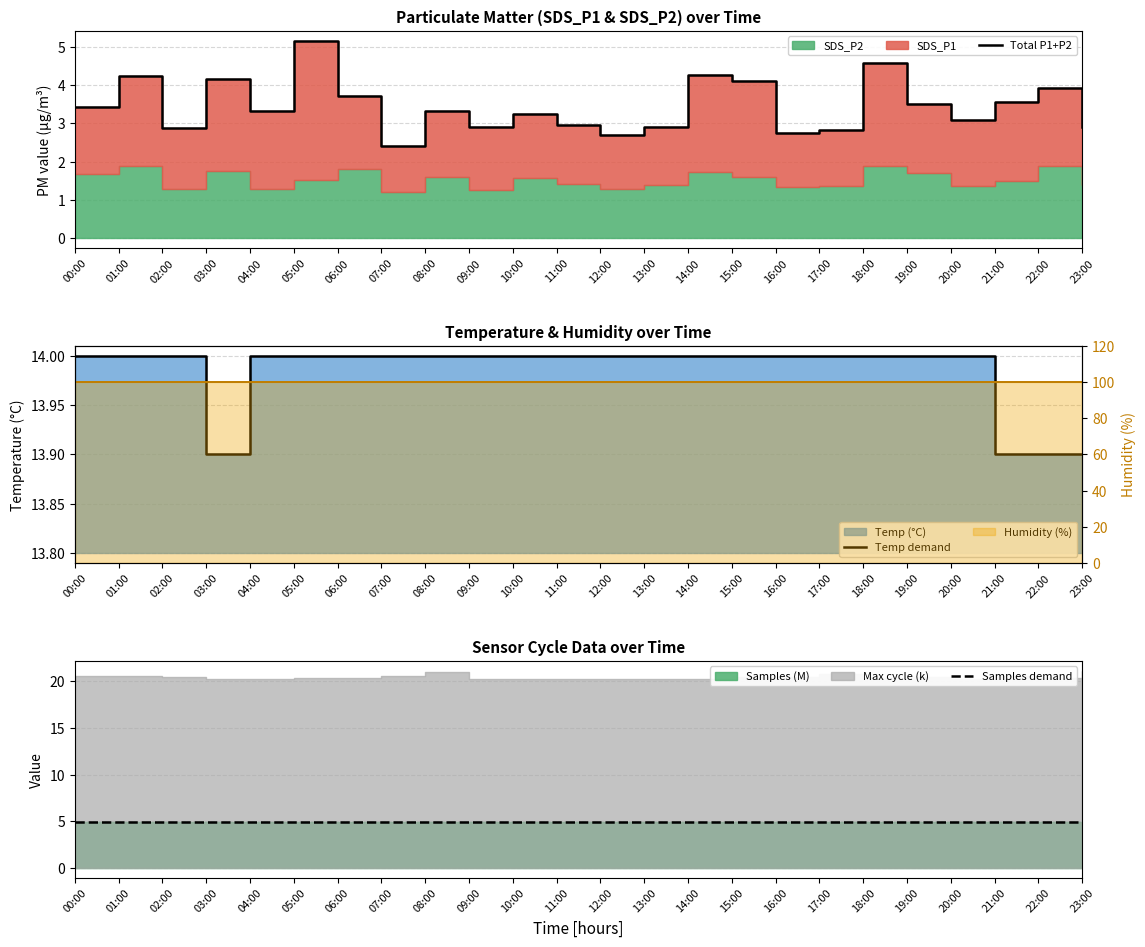

The value of Samples demand at 15:00 is 5.0. True or false?

True